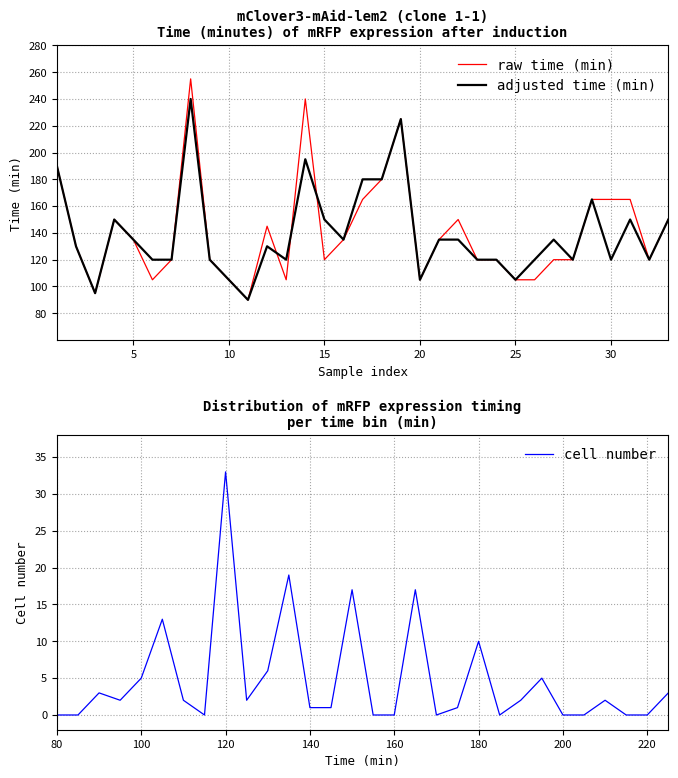

At which label does the data first exceed 2?

90